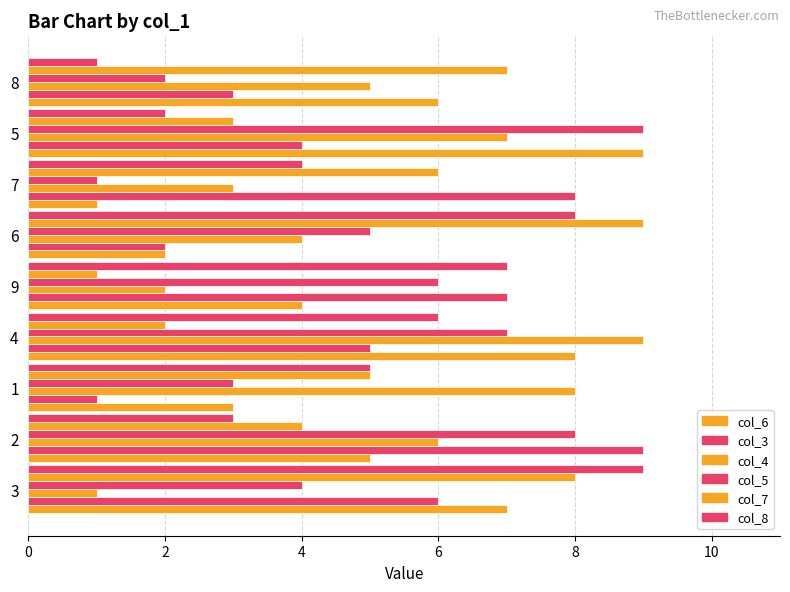

How many values in the col_4 series are below 5?

4